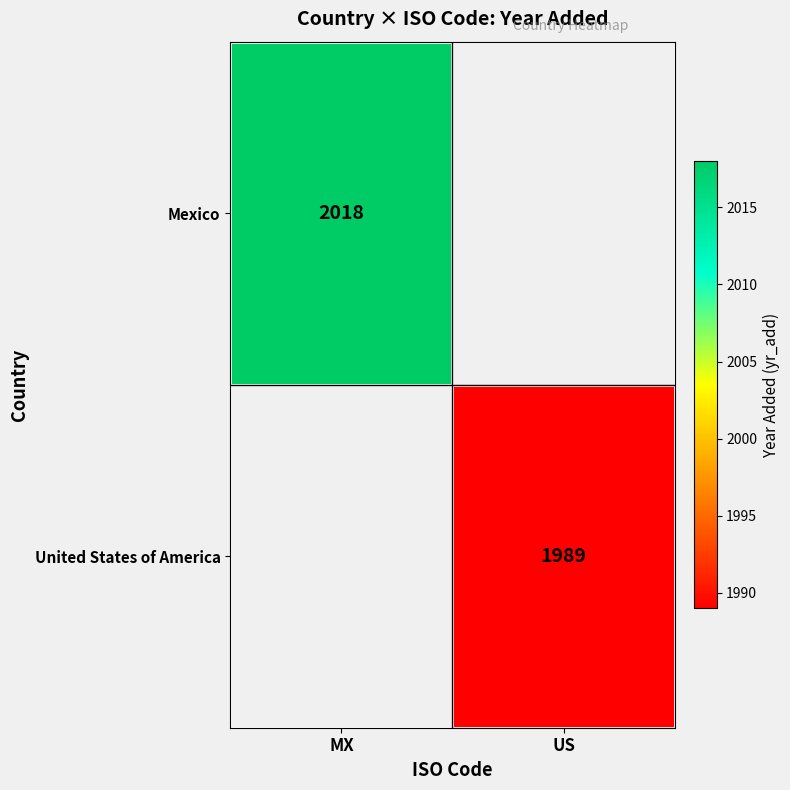

The value of United States of America at US is 1007. True or false?

False